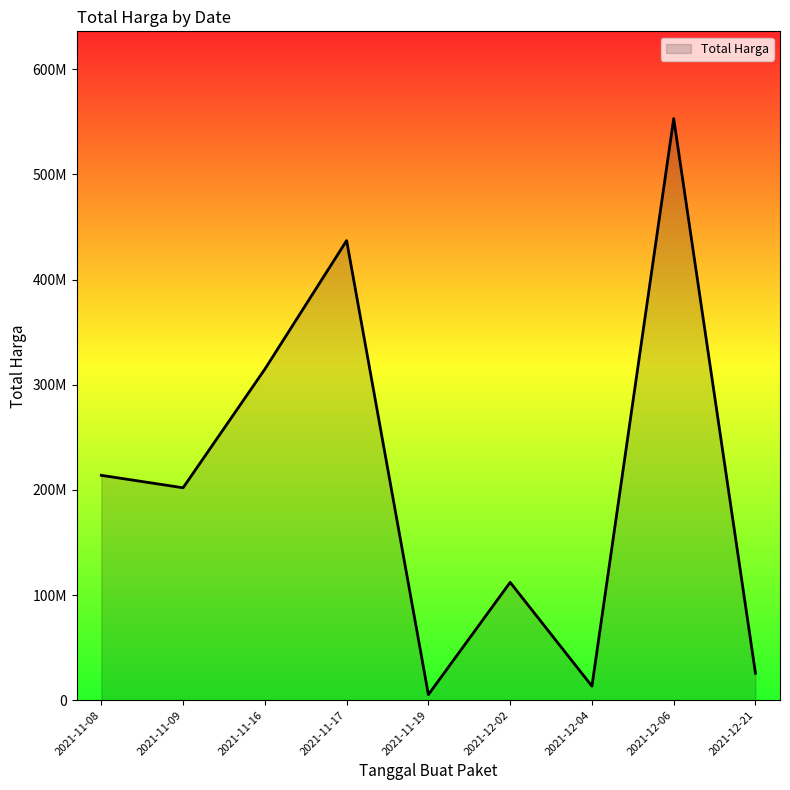

Does the chart display data point markers on the line(s)?

No